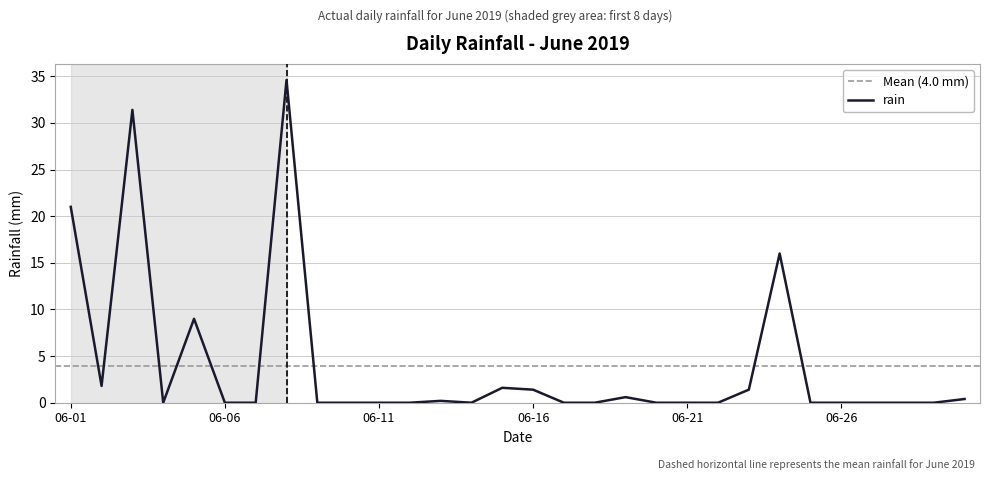

What is the average value?

4.0